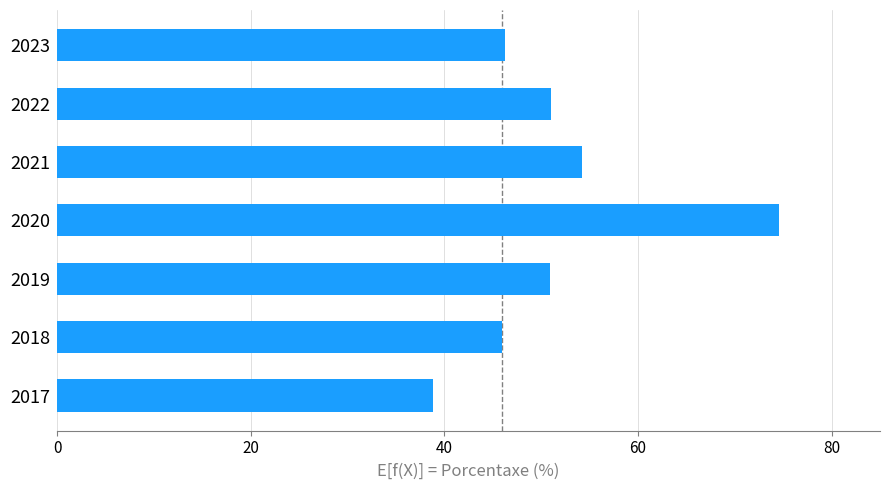

Which category has the lowest value across all series?

2017